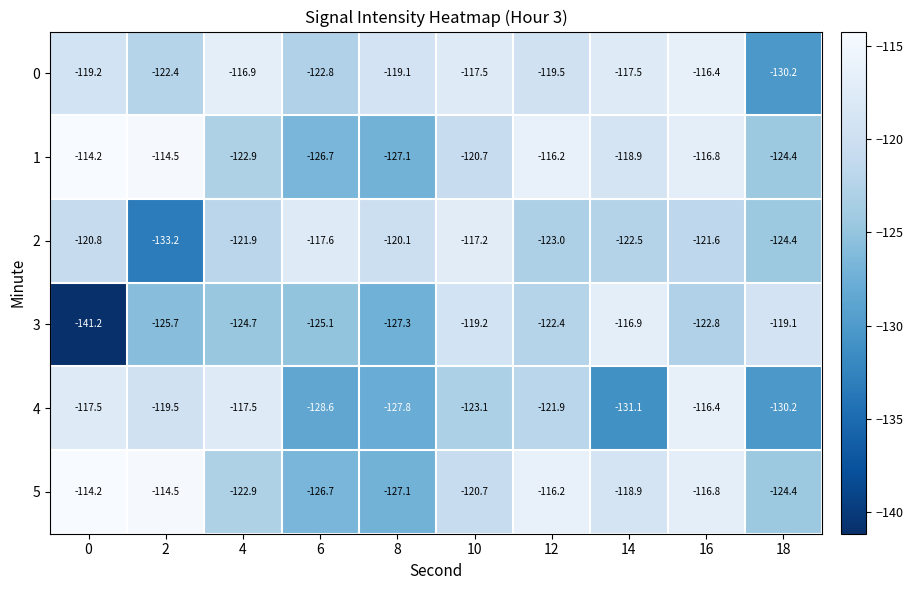

What is the difference between the 4 values at 6 and 10?

5.5